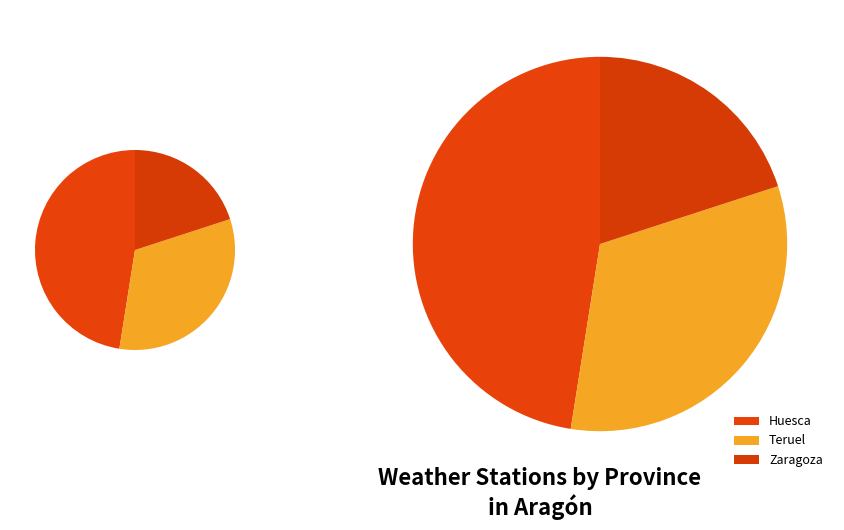

What percentage is the Huesca slice, to the nearest percent?

48%